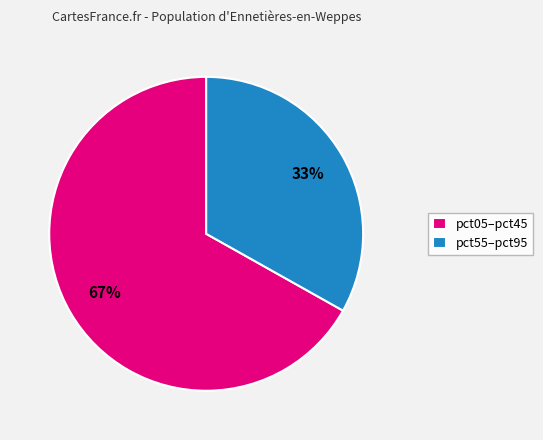

Rank the categories by value from lowest to highest.

pct55–pct95, pct05–pct45